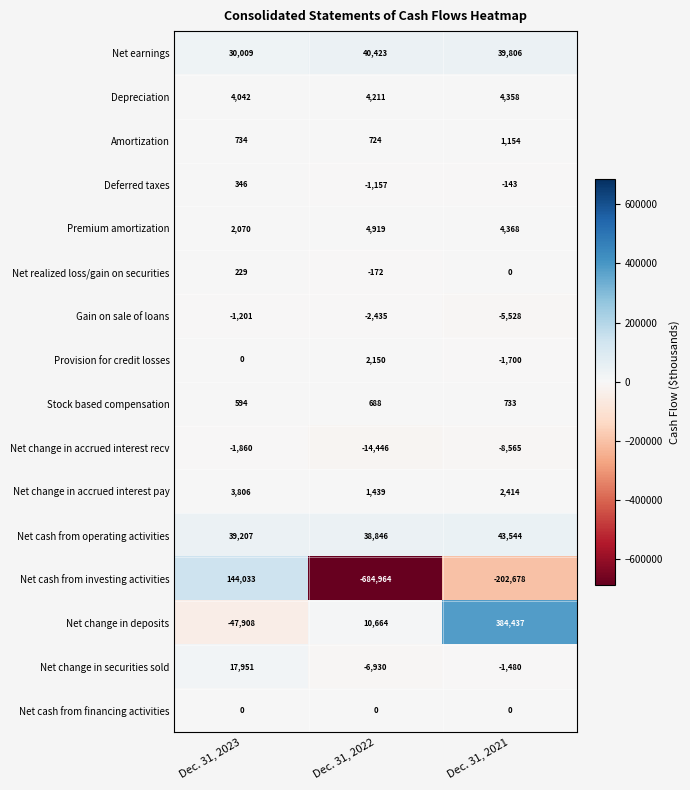

Is the value of Net earnings at Dec. 31, 2023 greater than the value of Net change in securities sold at Dec. 31, 2022?

Yes